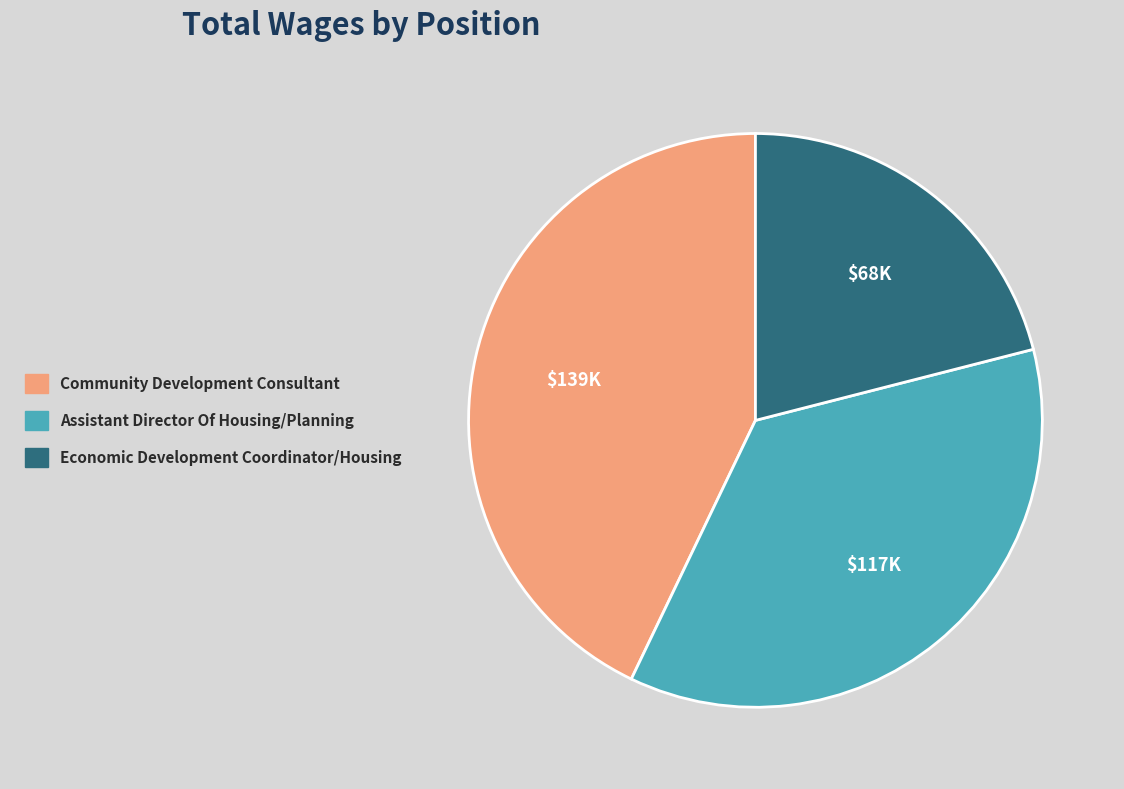

Is it true that Assistant Director Of Housing/Planning is 36% of the pie?

True